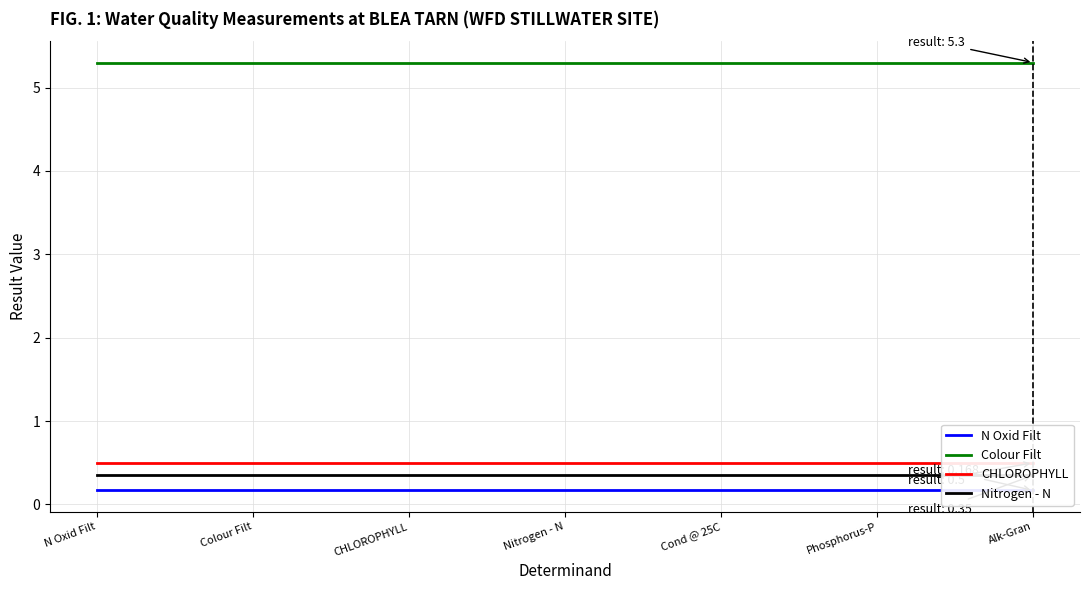

What position from the left is Colour Filt?

2